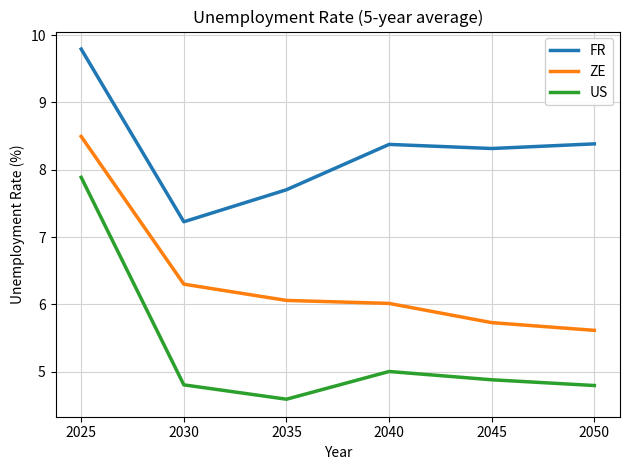

At which label does FR first exceed 8?

2025